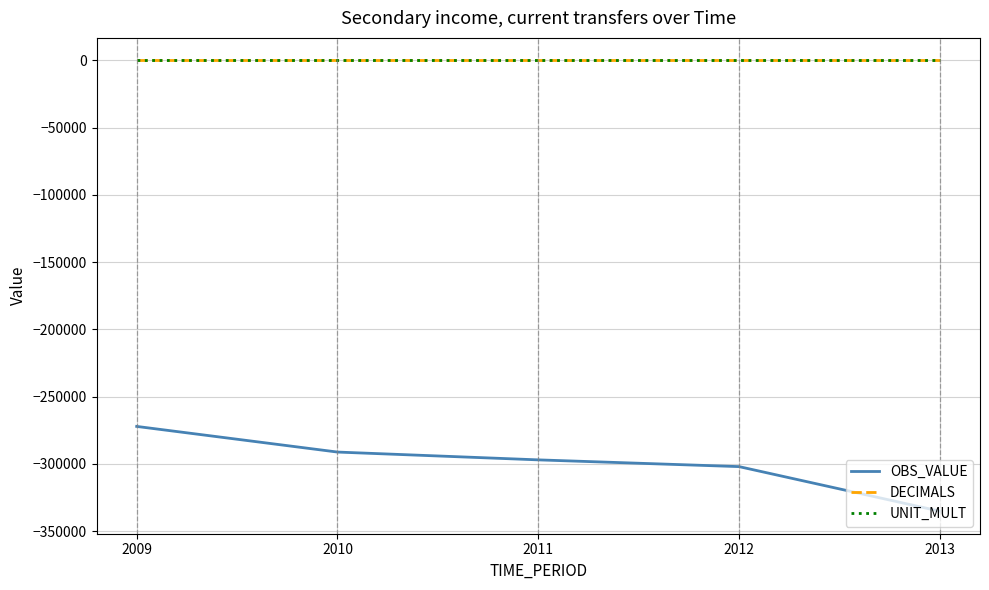

What is the smallest value displayed?

-335193